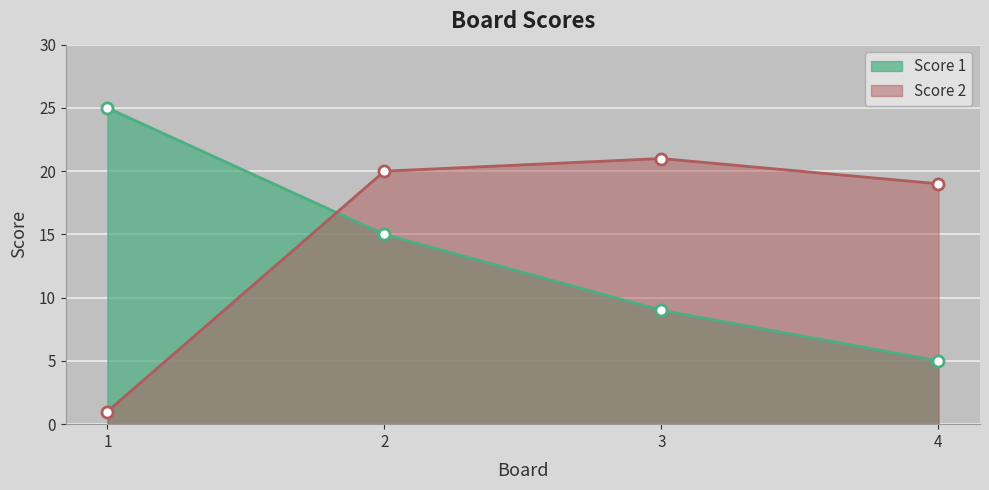

True or false: Score 1 and Score 2 intersect in this chart.

True